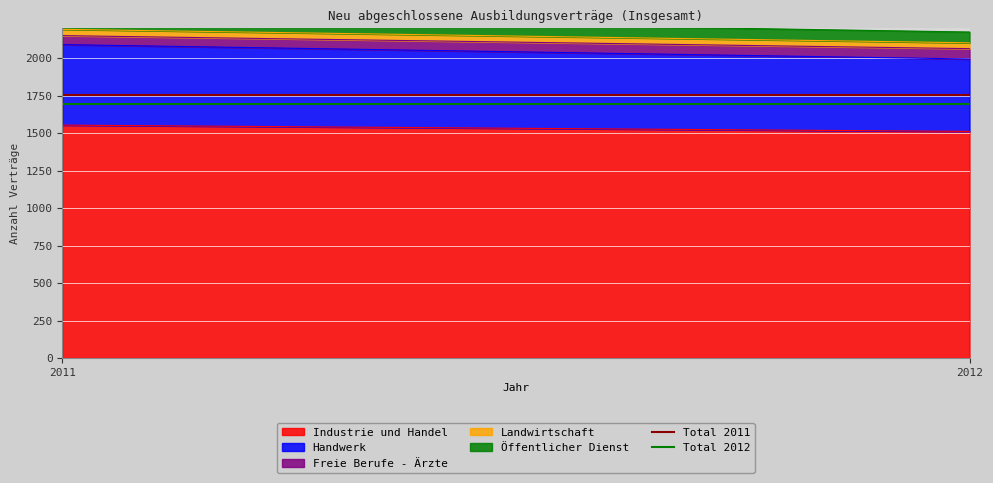

True or false: Total 2011 has a value of 3126 at 2011.

False